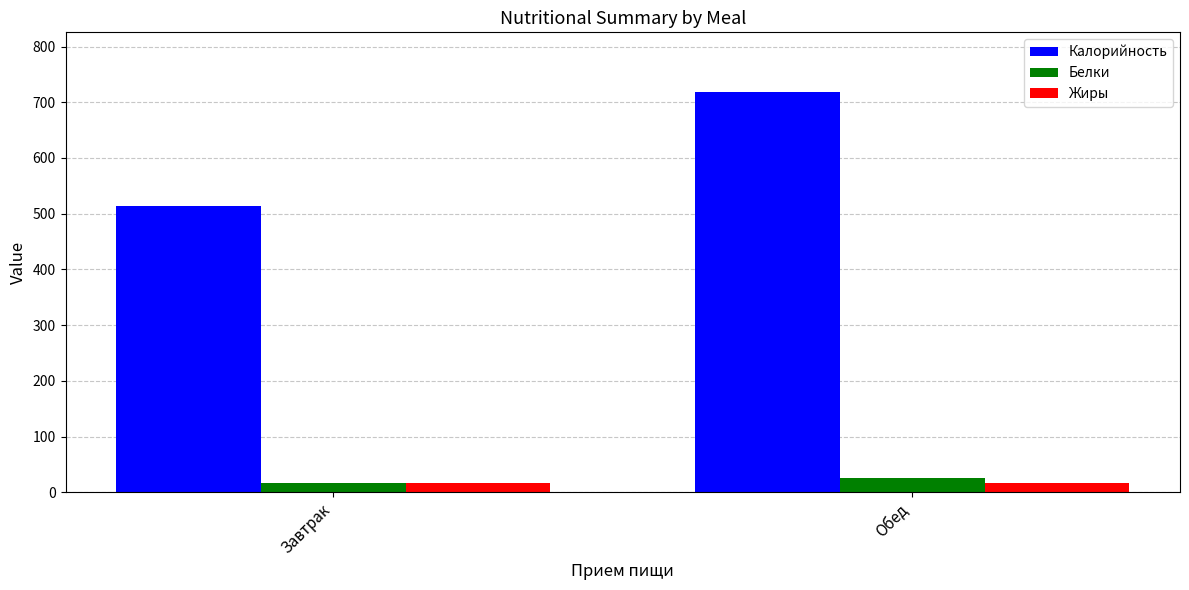

At which label does Белки first exceed 25?

Обед